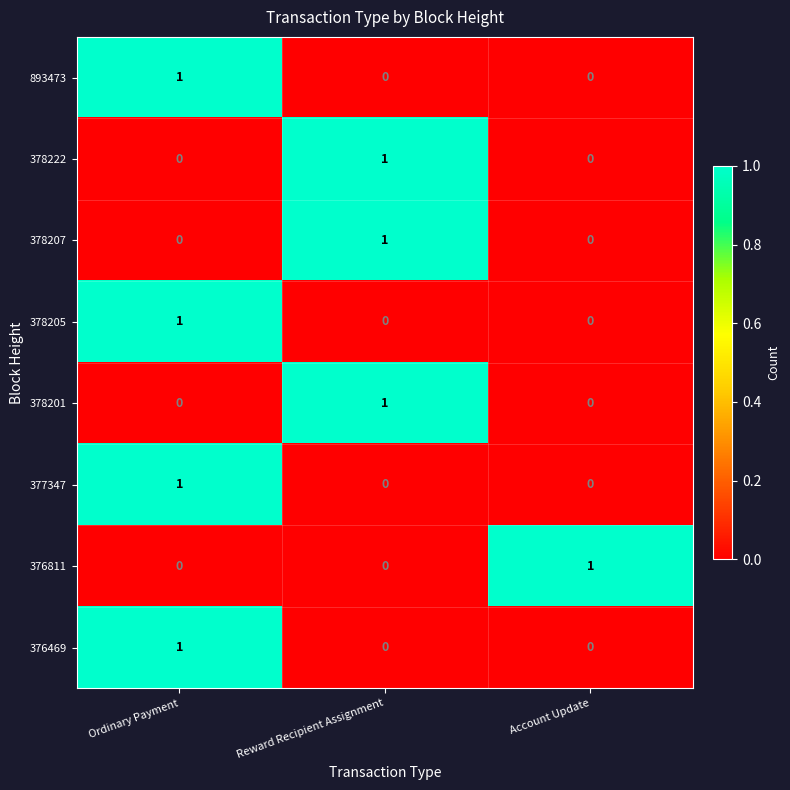

True or false: 378201 has a value of 0 at Account Update.

True